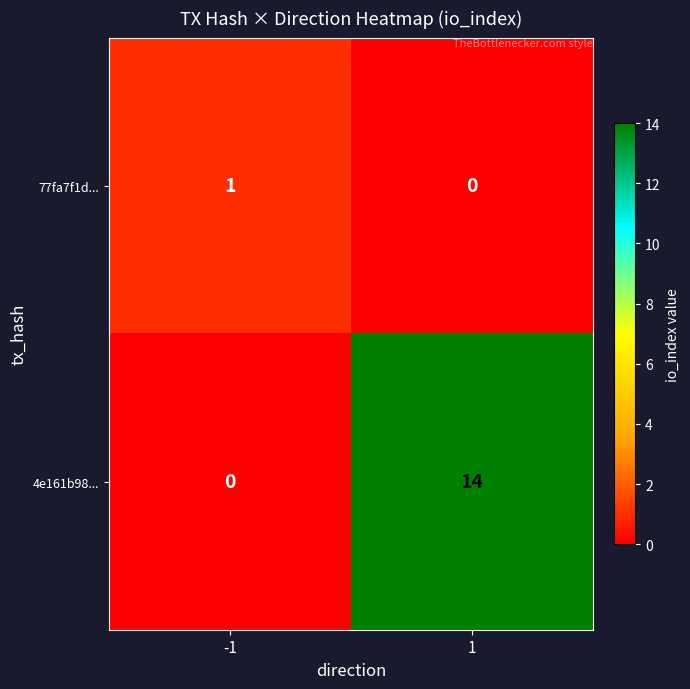

Reading left to right, what are all the values shown in this chart?

77fa7f1d...: -1=1	1=0
4e161b98...: -1=0	1=14